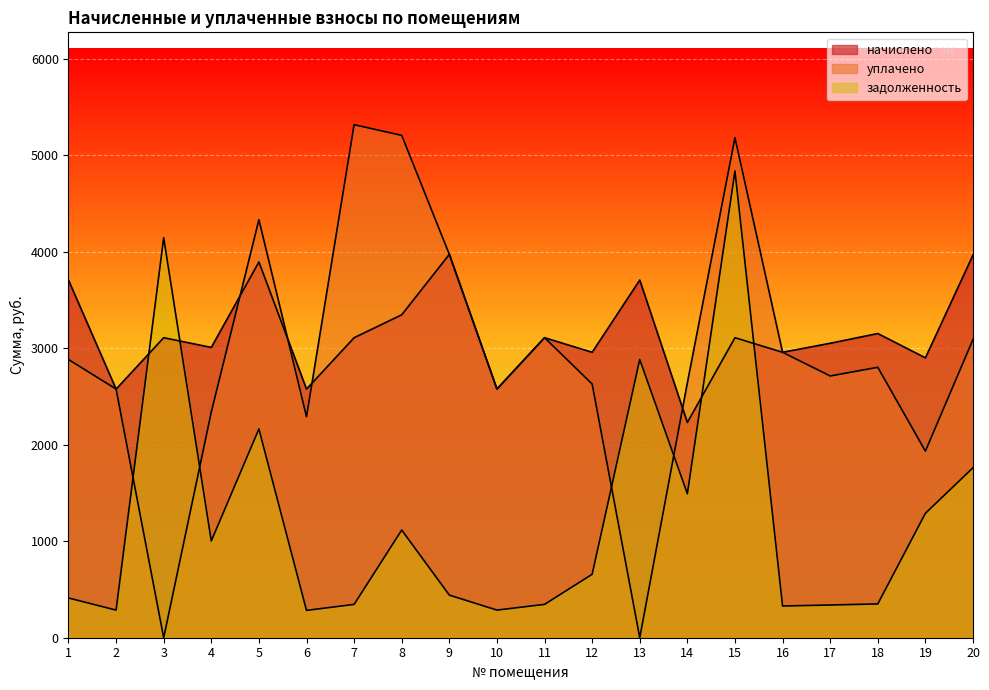

Which series has the widest spread of values?

уплачено